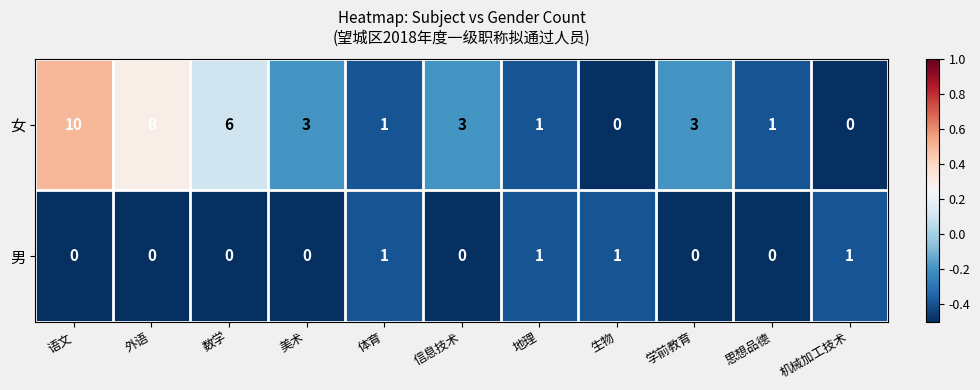

What is the highest value of the 女 series?

10